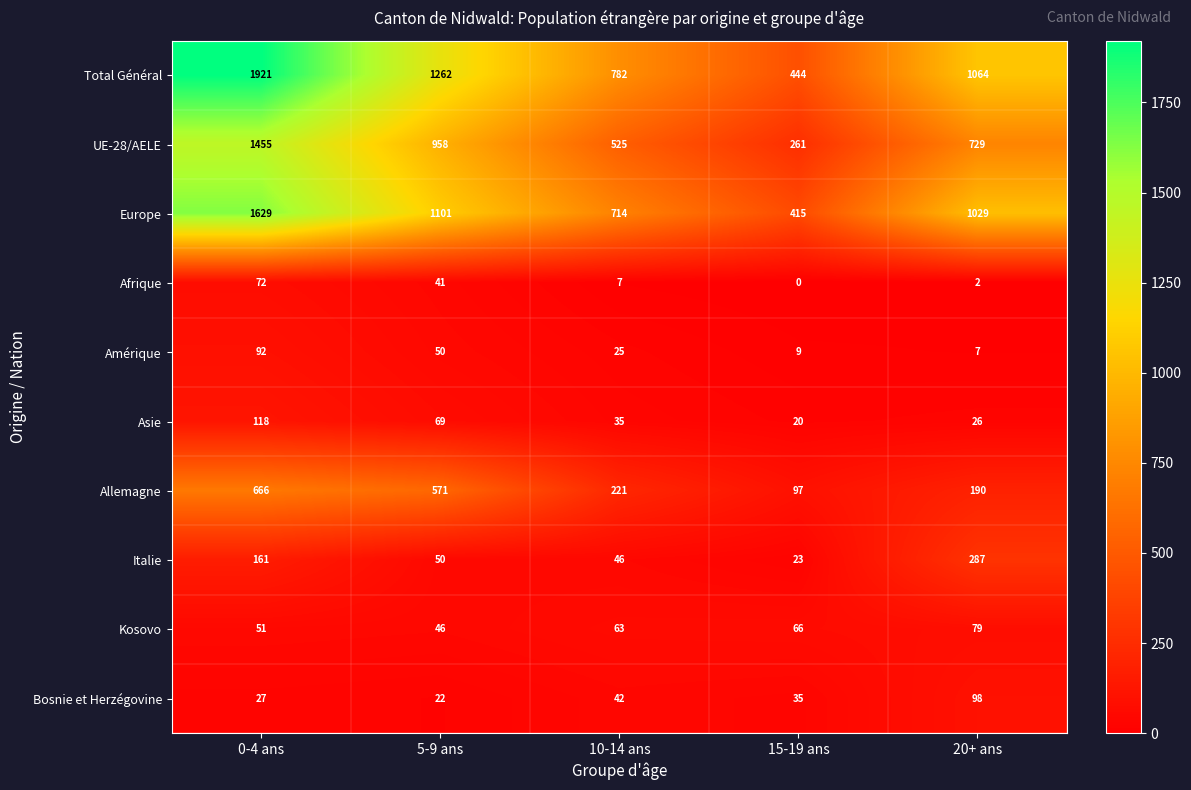

What is the sum of all UE-28/AELE values?

3928